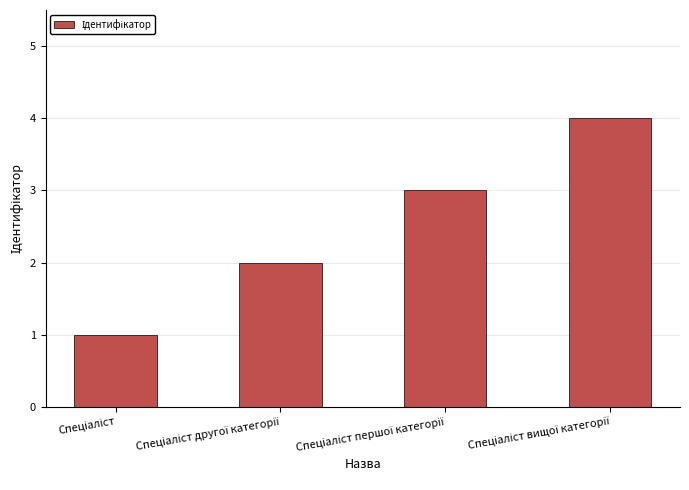

What is the greatest value displayed?

4